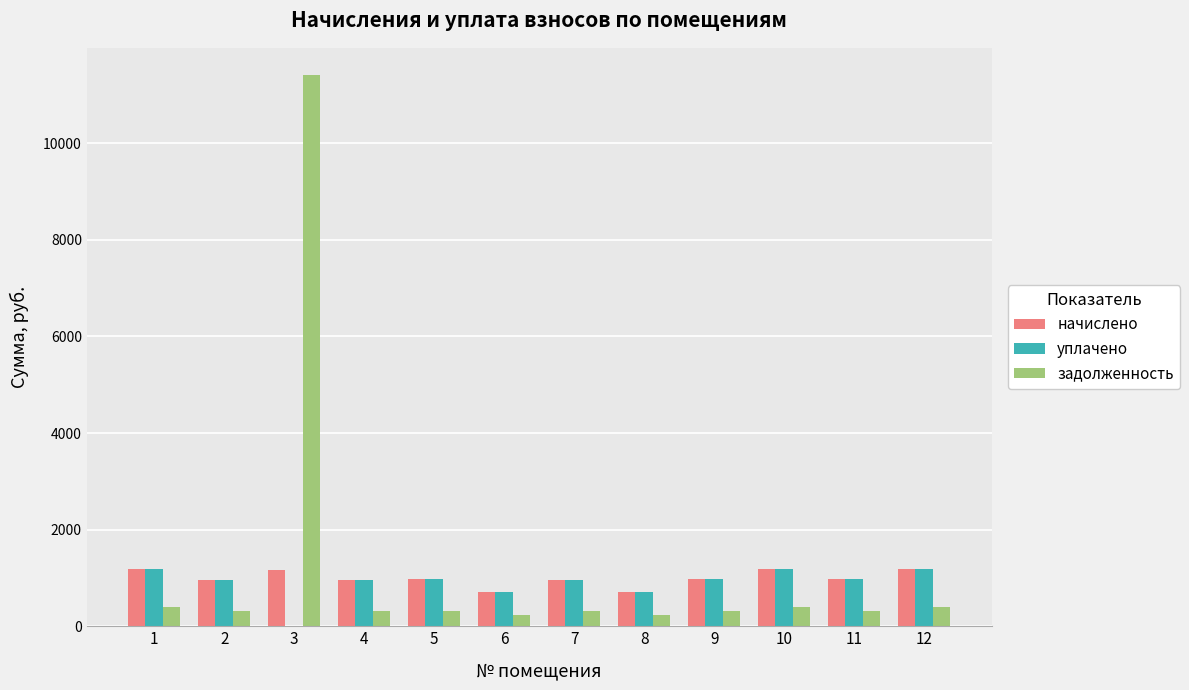

What are all the series names shown in the legend?

начислено, уплачено, задолженность